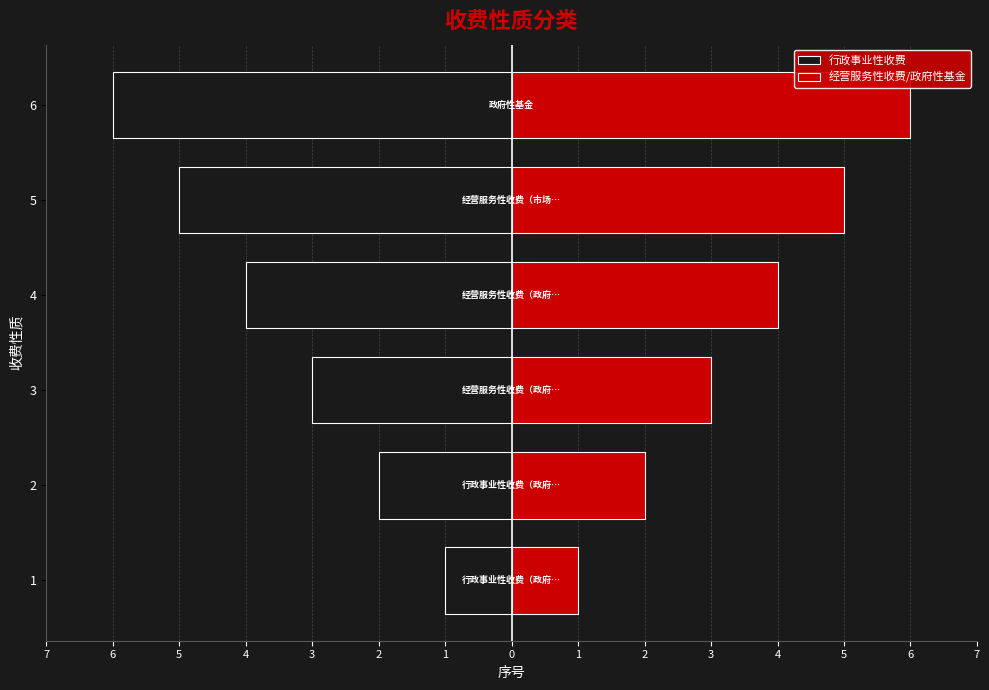

How many 经营服务性收费/政府性基金 values are between 2 and 5?

4